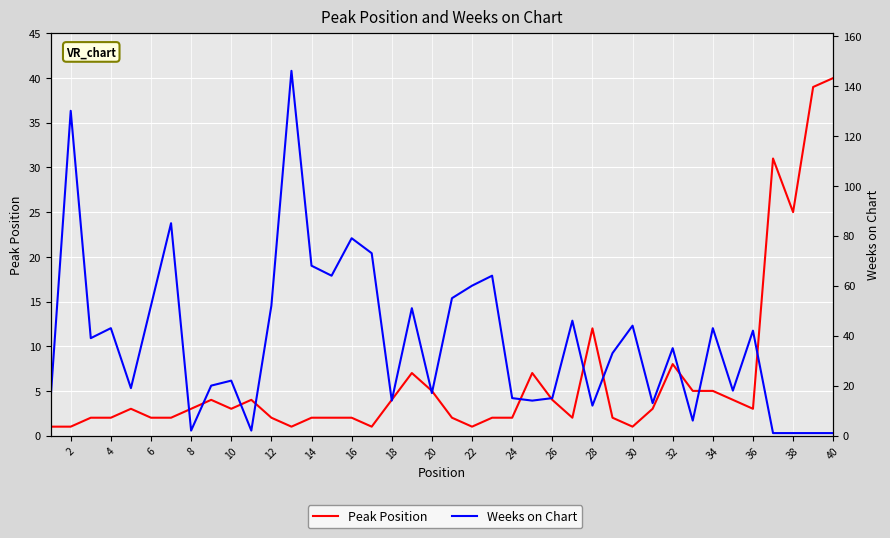

Between 35 and 4, which is larger?

35